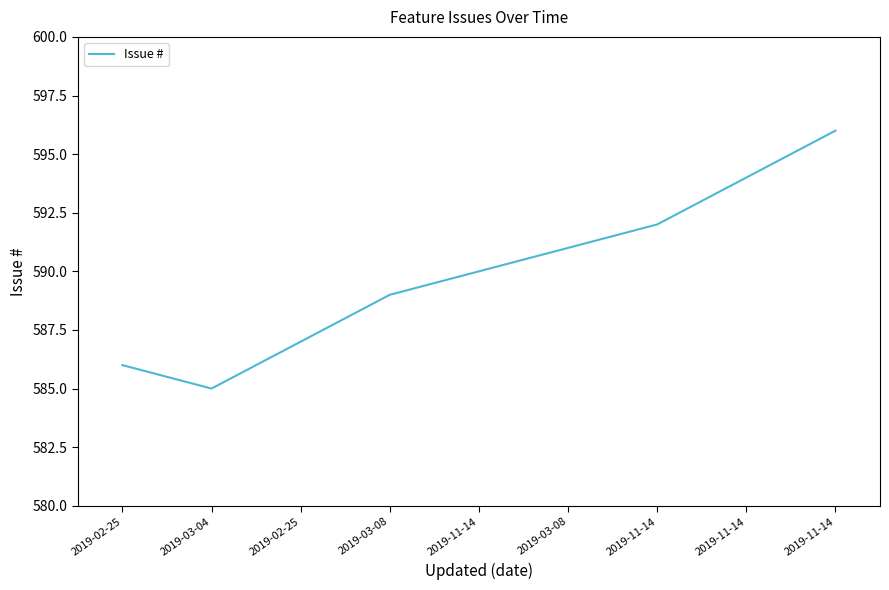

Rank the categories by value from highest to lowest.

2019-11-14, 2019-11-14, 2019-11-14, 2019-03-08, 2019-11-14, 2019-03-08, 2019-02-25, 2019-02-25, 2019-03-04